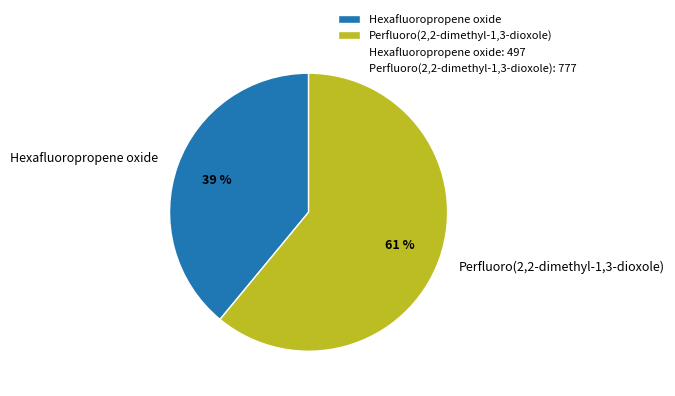

To the nearest percent, what is the average slice percentage?

50%